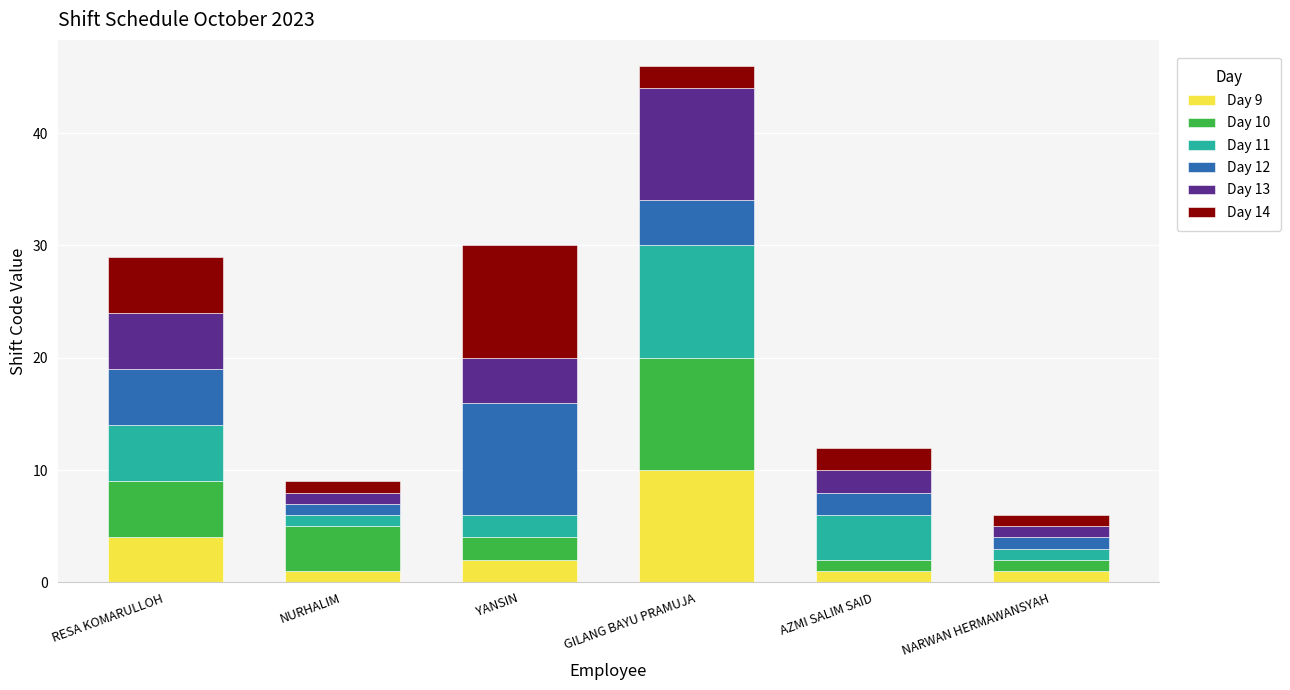

What is the total value across all series at GILANG BAYU PRAMUJA?

46